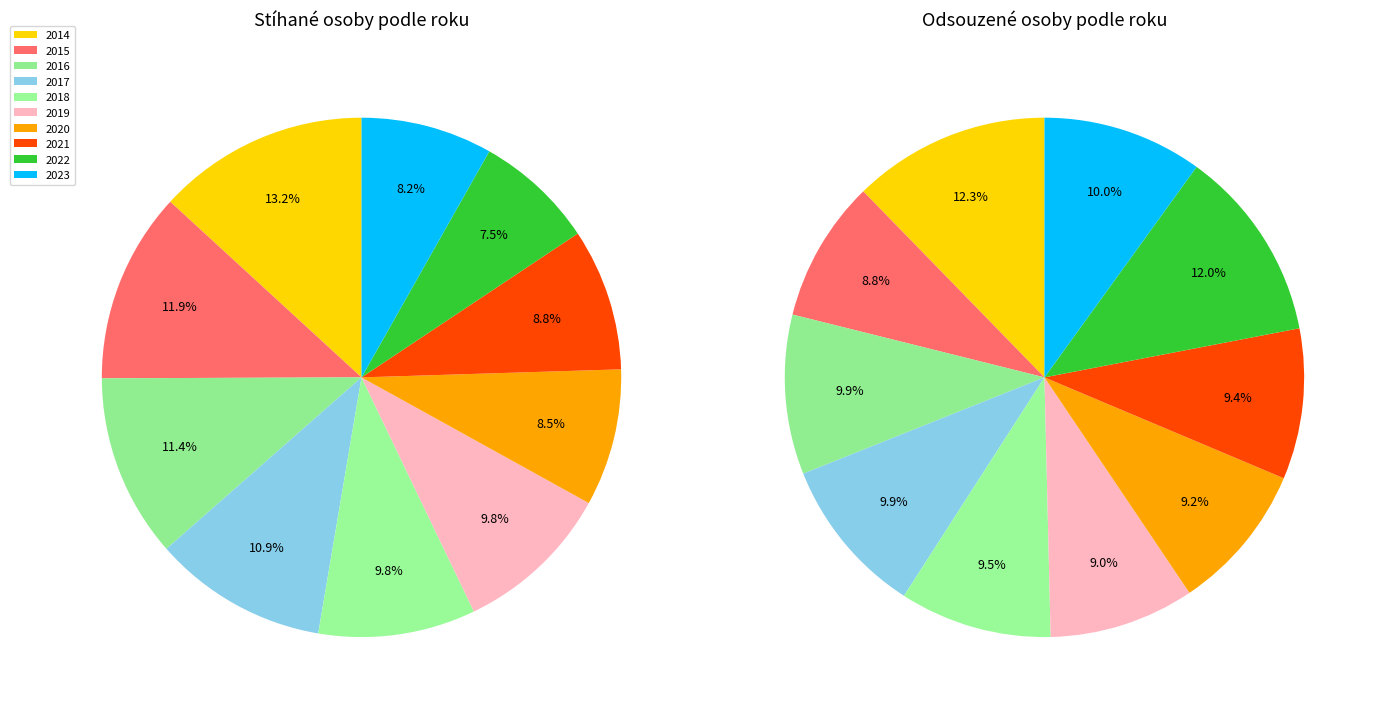

Does 2017 represent more than half of the total?

No